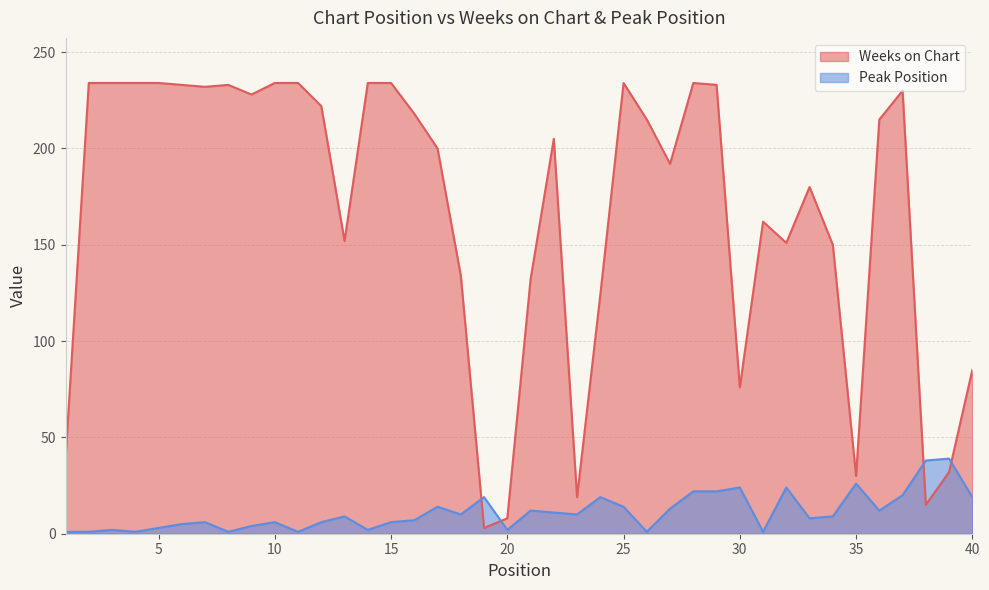

Reading left to right, transcribe all the data shown in this chart.

Weeks on Chart: 1=39	2=234	3=234	4=234	5=234	6=233	7=232	8=233	9=228	10=234	11=234	12=222	13=152	14=234	15=234	16=218	17=200	18=134	19=3	20=8	21=132	22=205	23=19	24=124	25=234	26=215	27=192	28=234	29=233	30=76	31=162	32=151	33=180	34=150	35=30	36=215	37=230	38=15	39=32	40=85
Peak Position: 1=1	2=1	3=2	4=1	5=3	6=5	7=6	8=1	9=4	10=6	11=1	12=6	13=9	14=2	15=6	16=7	17=14	18=10	19=19	20=2	21=12	22=11	23=10	24=19	25=14	26=1	27=13	28=22	29=22	30=24	31=1	32=24	33=8	34=9	35=26	36=12	37=20	38=38	39=39	40=19